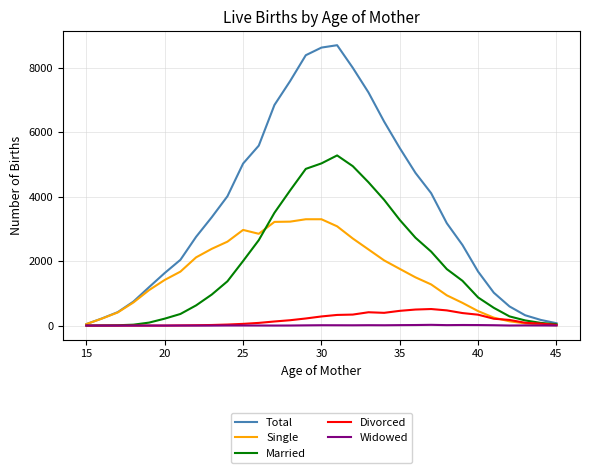

Which series has the largest total across all categories?

Total